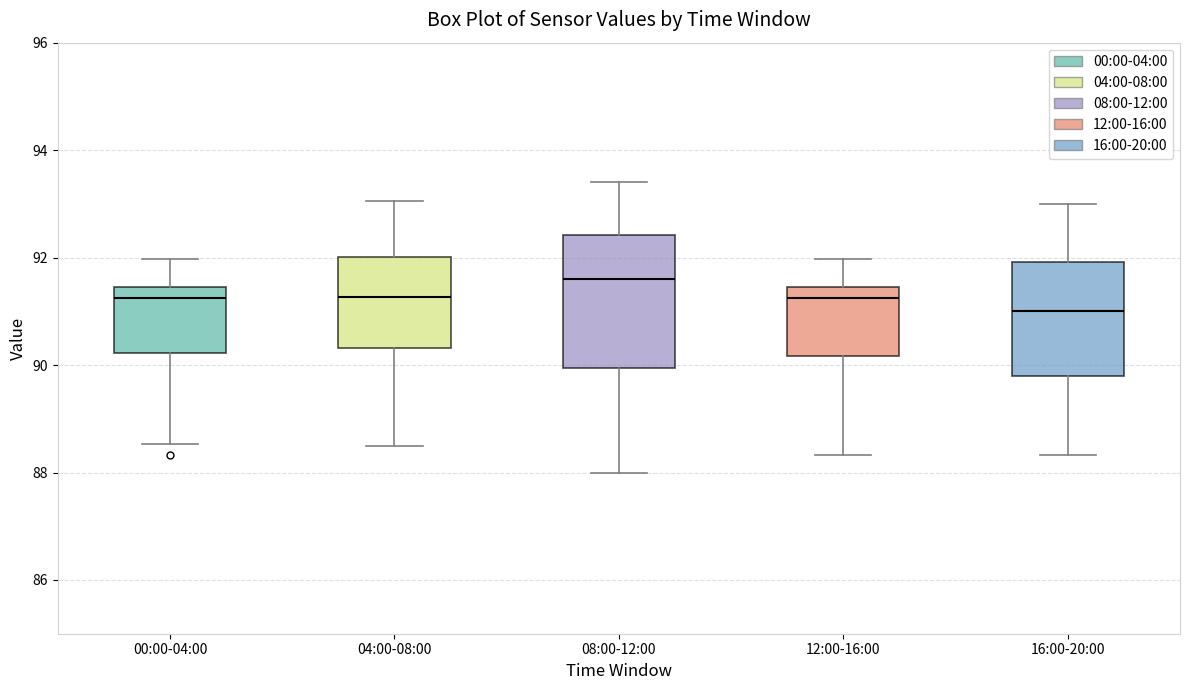

Reading left to right, read every box against the y-axis: the position of its median line, the range the box covers, and the ends of its whiskers. The values are not printed on the chart, so give them approximately, as read against the axis.

00:00-04:00: median 91.2, box 90.2 to 91.4, whiskers 88.6 to 92.0
04:00-08:00: median 91.2, box 90.4 to 92.0, whiskers 88.6 to 93.0
08:00-12:00: median 91.6, box 90.0 to 92.4, whiskers 88.0 to 93.4
12:00-16:00: median 91.2, box 90.2 to 91.4, whiskers 88.4 to 92.0
16:00-20:00: median 91.0, box 89.8 to 92.0, whiskers 88.4 to 93.0